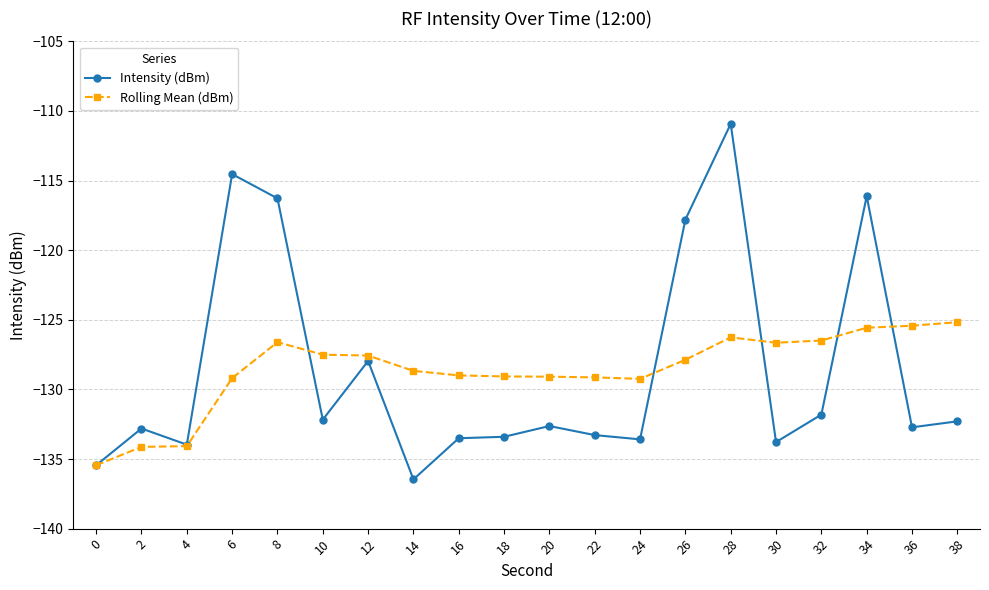

Which series has the largest range (max minus min)?

Intensity (dBm)